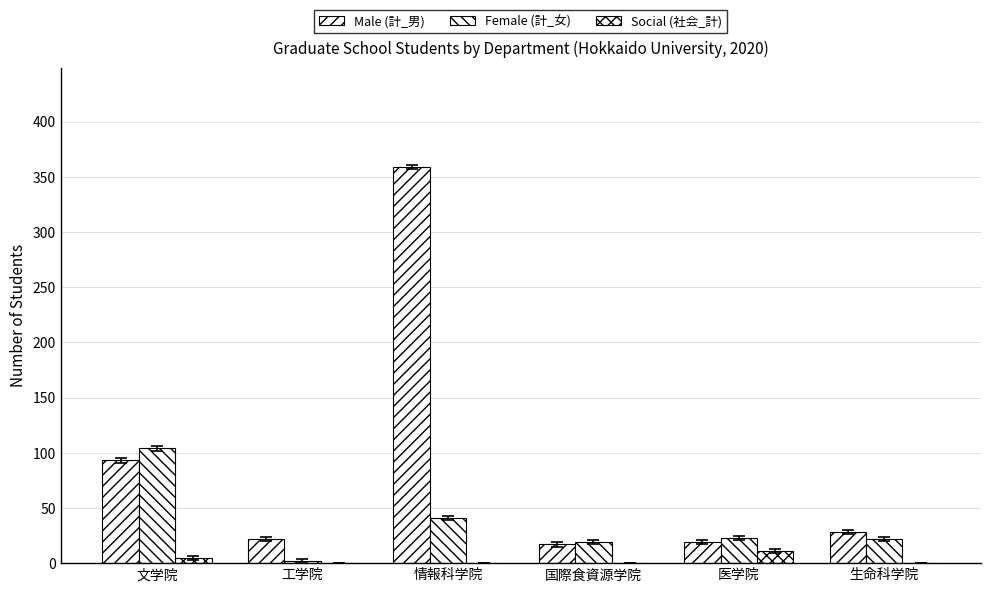

Are the bars horizontal?

No